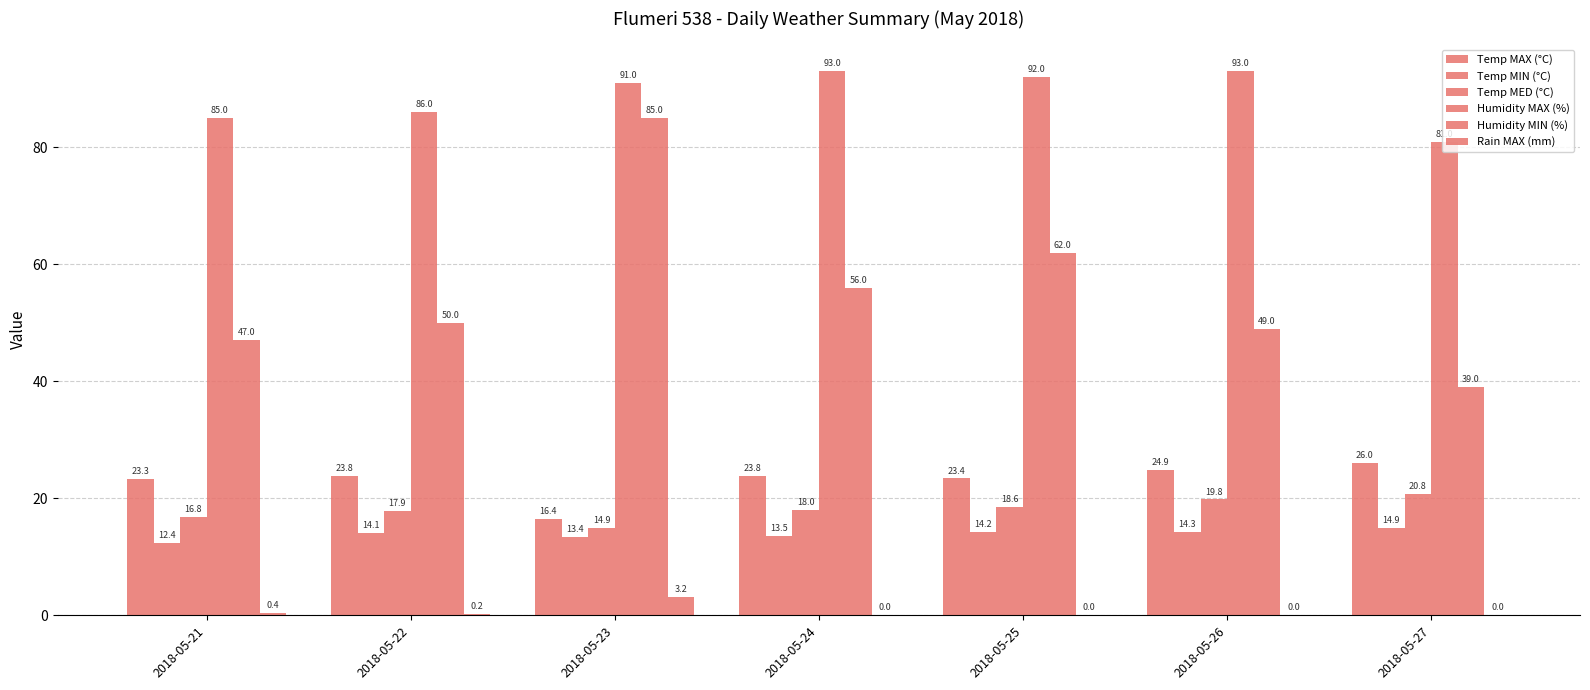

At which label does Temp MAX (°C) reach its peak?

2018-05-27